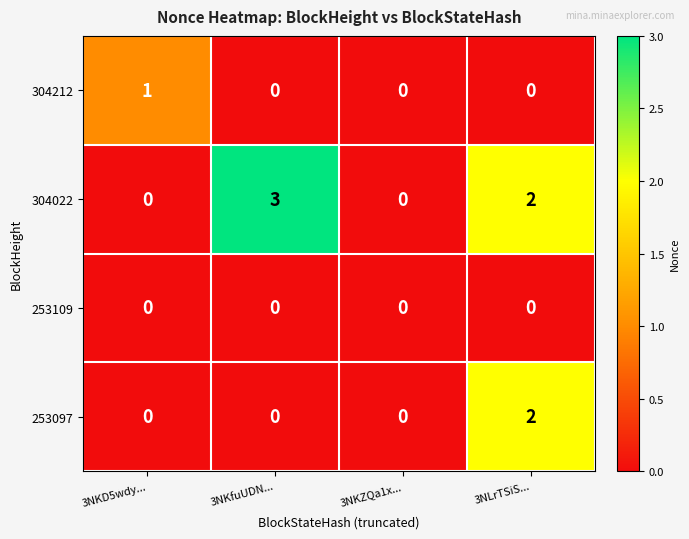

What is the maximum value shown in the chart?

3